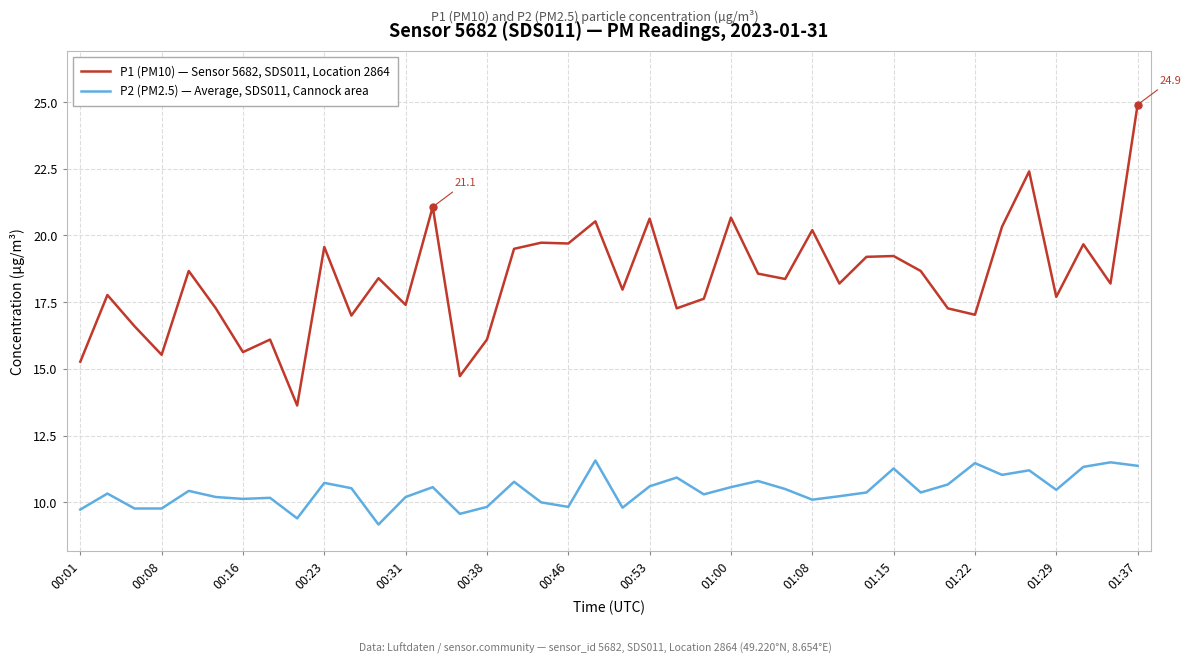

True or false: P1 (PM10) — Sensor 5682, SDS011, Location 2864 and P2 (PM2.5) — Average, SDS011, Cannock area cross at least once.

False